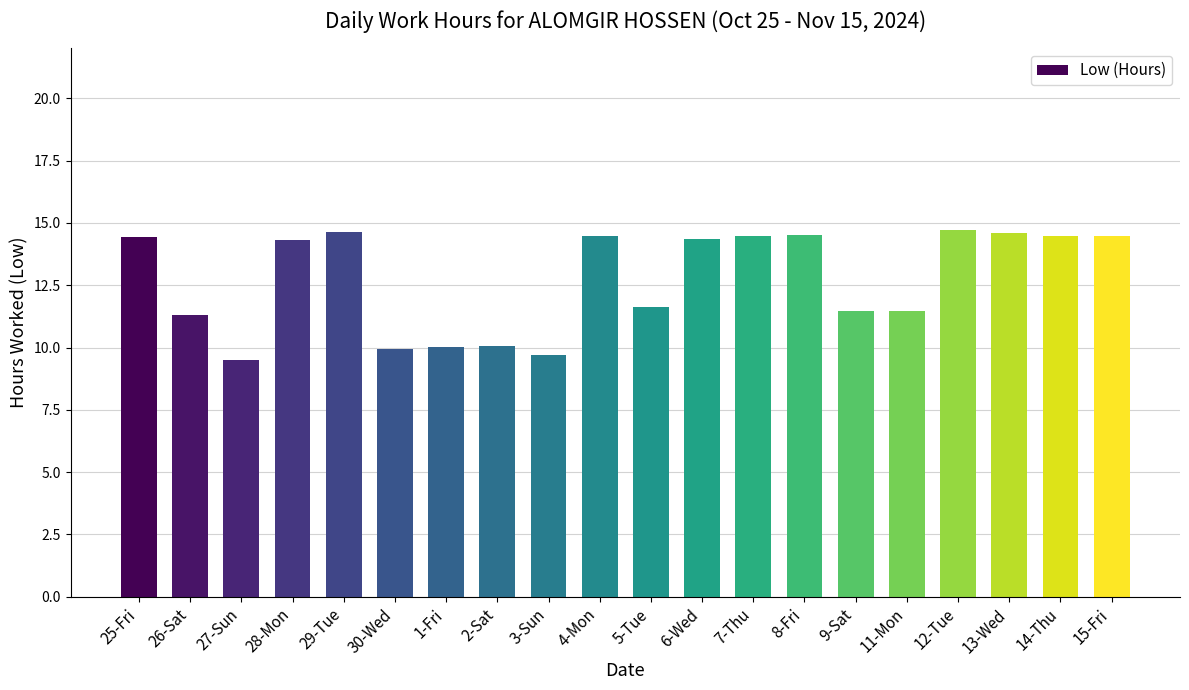

What is the difference between the maximum and minimum values?

5.2